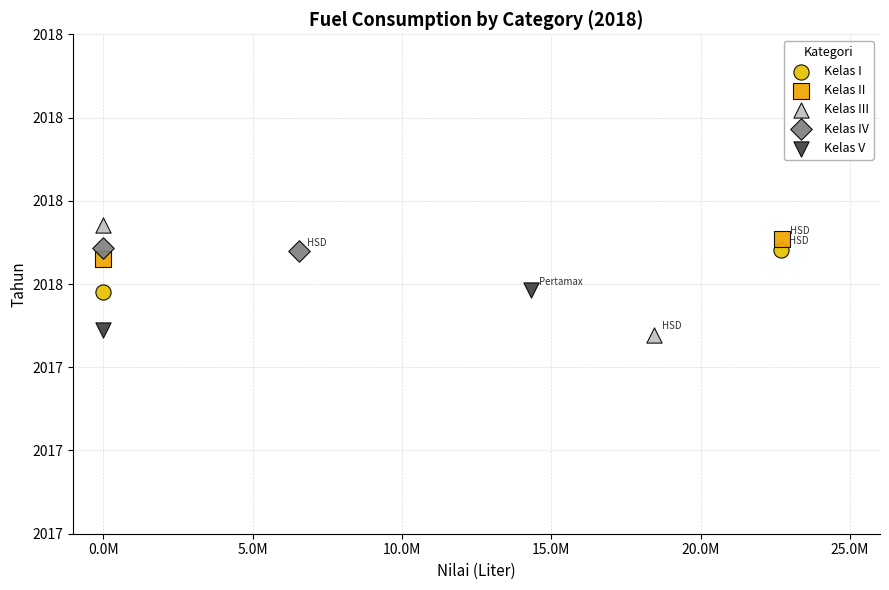

Which series reaches the maximum Y coordinate?

Kelas III